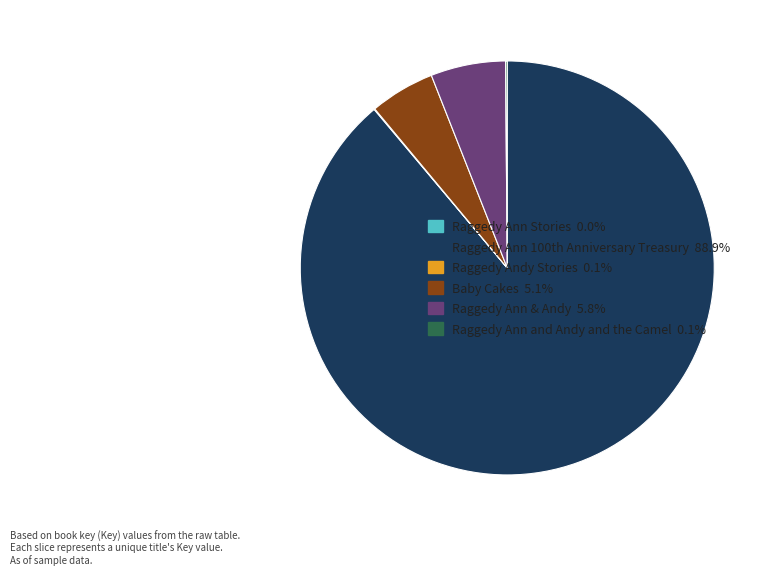

Is there any slice that represents more than half of the pie?

Yes